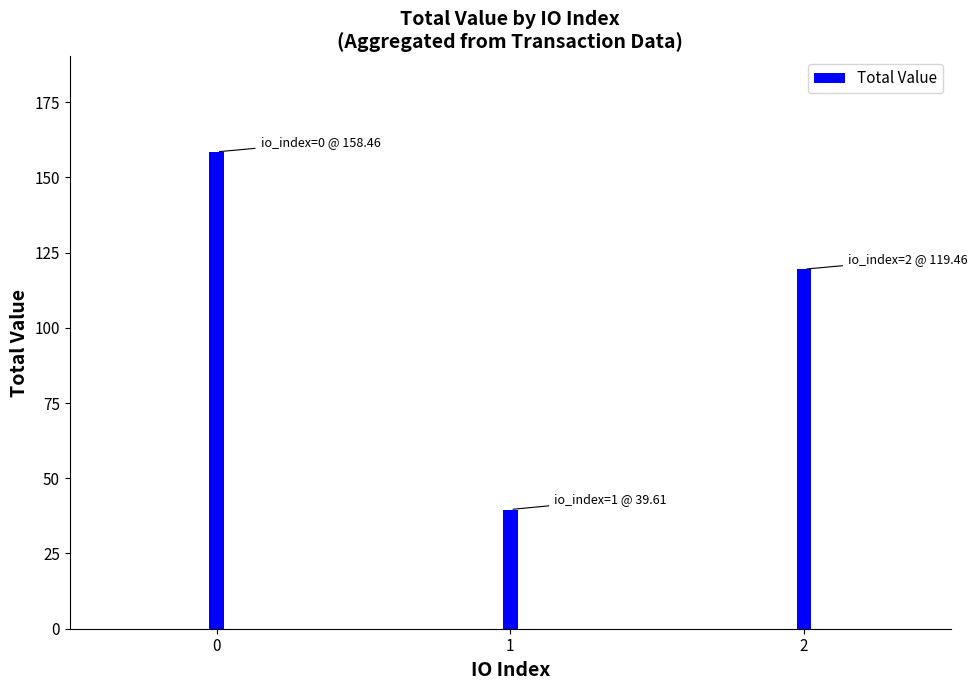

How many series are shown in this chart?

1